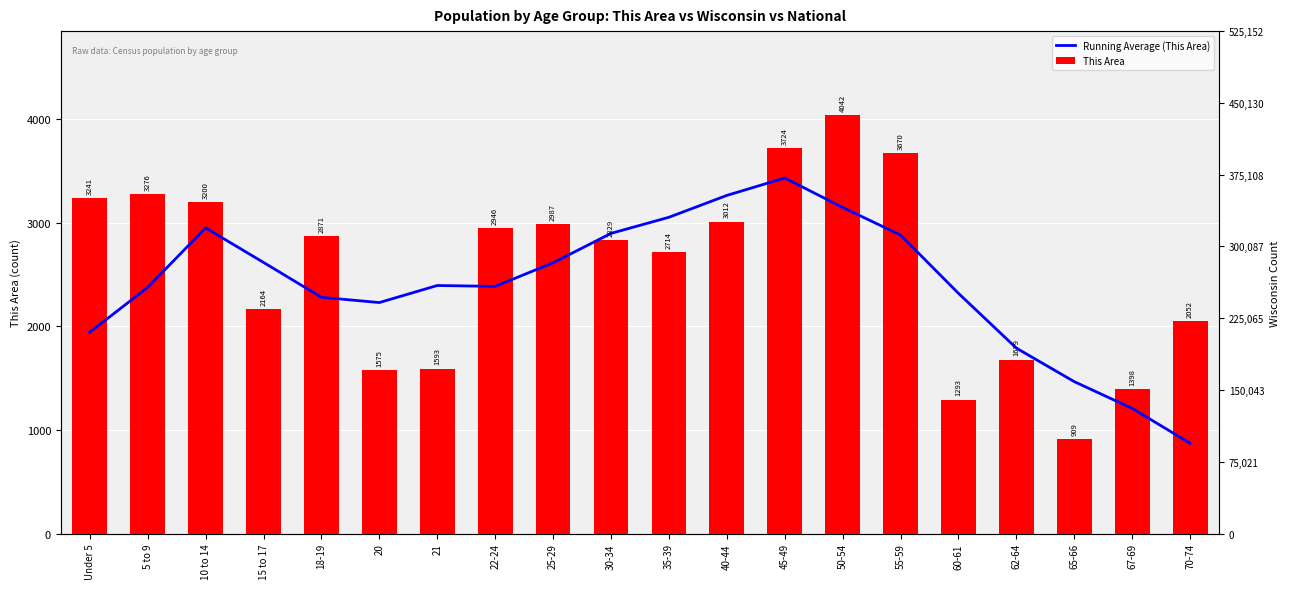

Count the number of data series in this chart.

2